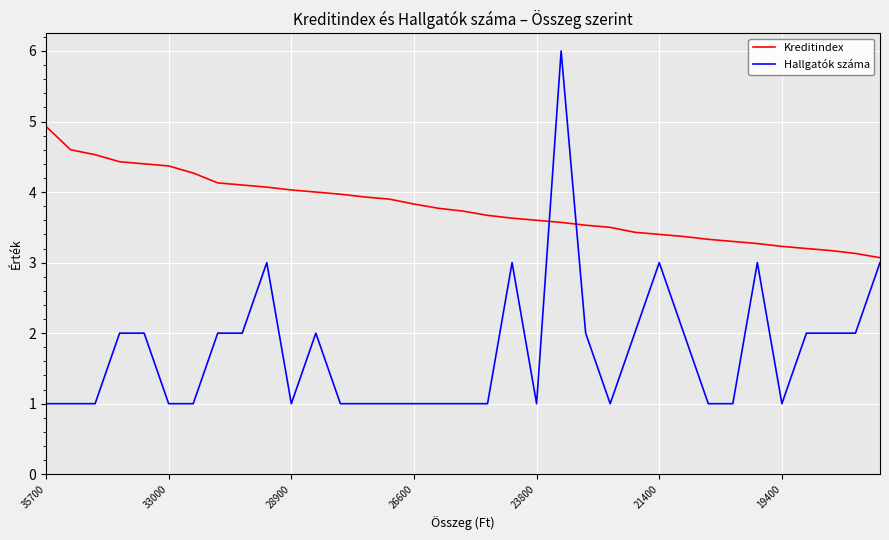

After their last crossing, which series has the higher values: Hallgatók száma or Kreditindex?

Kreditindex